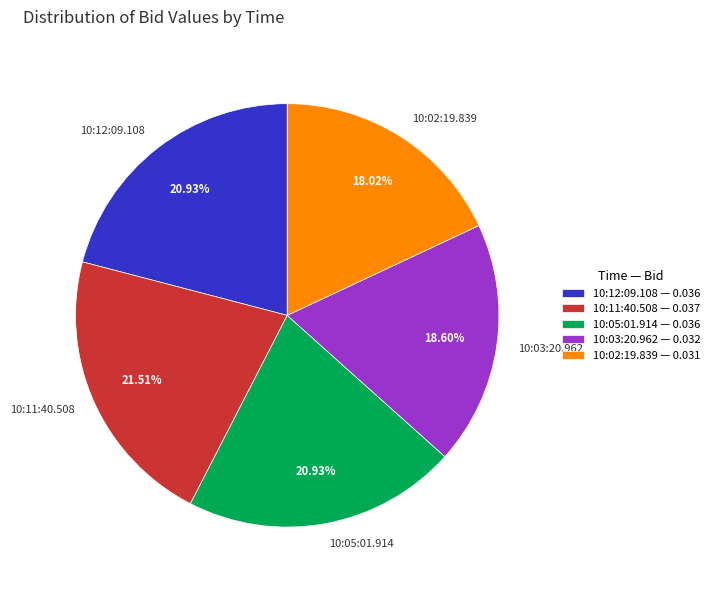

To the nearest percent, what percentage of the pie is 10:11:40.508?

22%